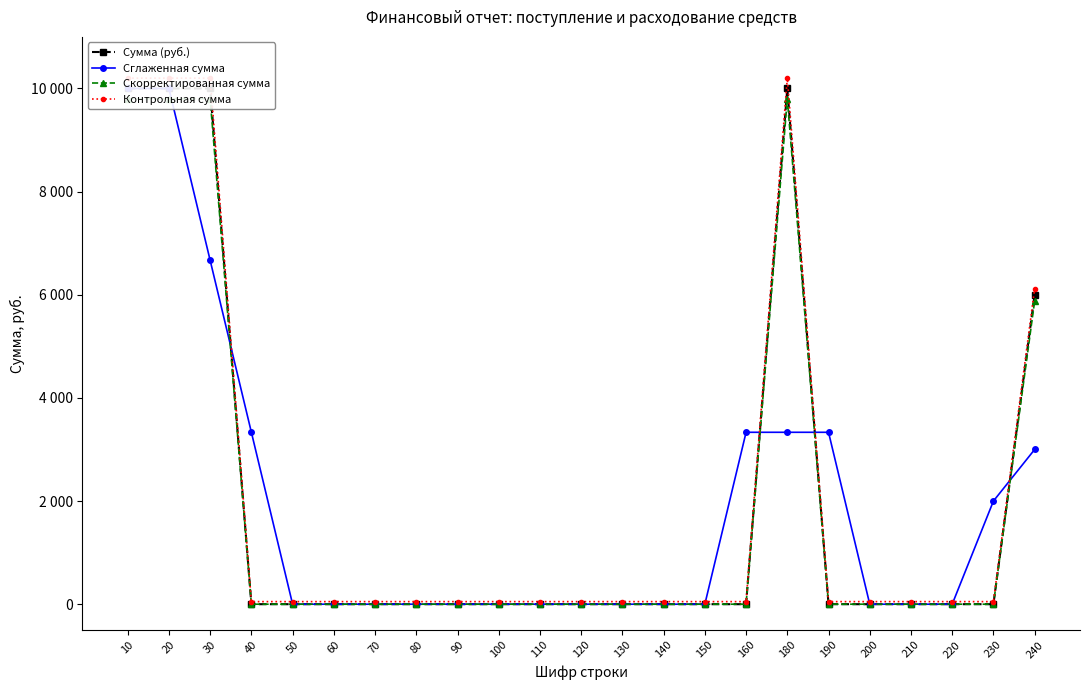

How many data points does each series have?

23